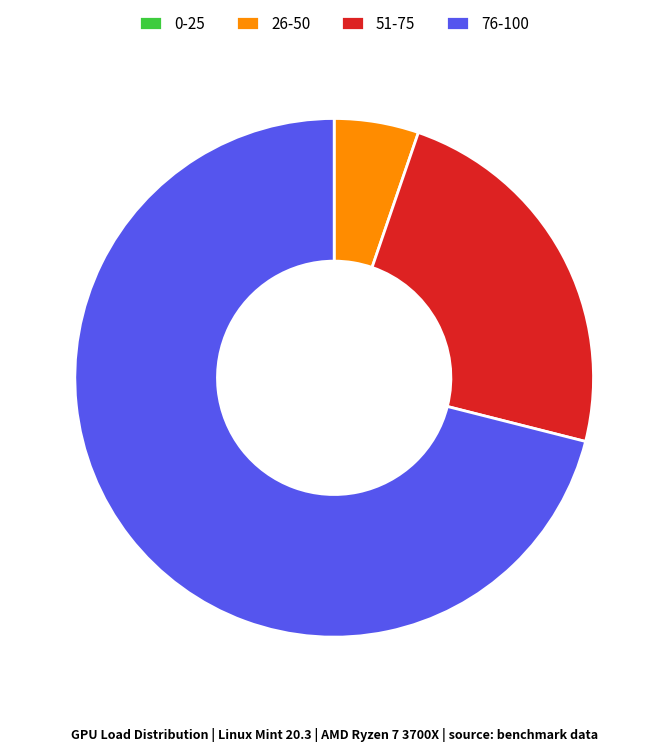

Is there a majority slice in this chart?

Yes